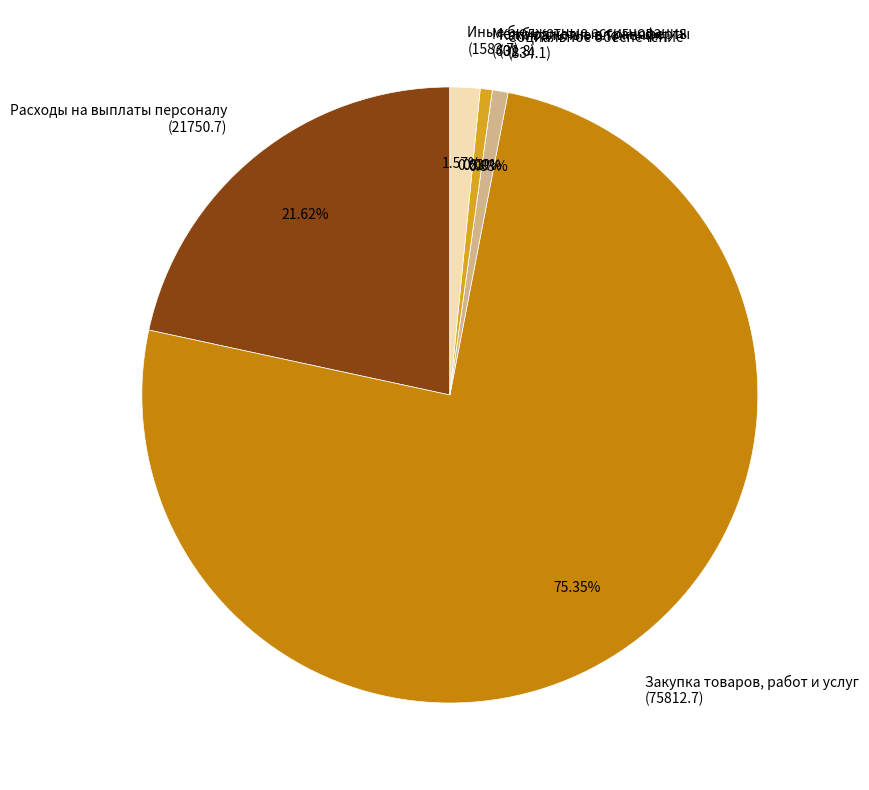

Is the sum of Закупка товаров, работ и услуг
(75812.7) and Межбюджетные трансферты
(631.8) greater than half?

Yes